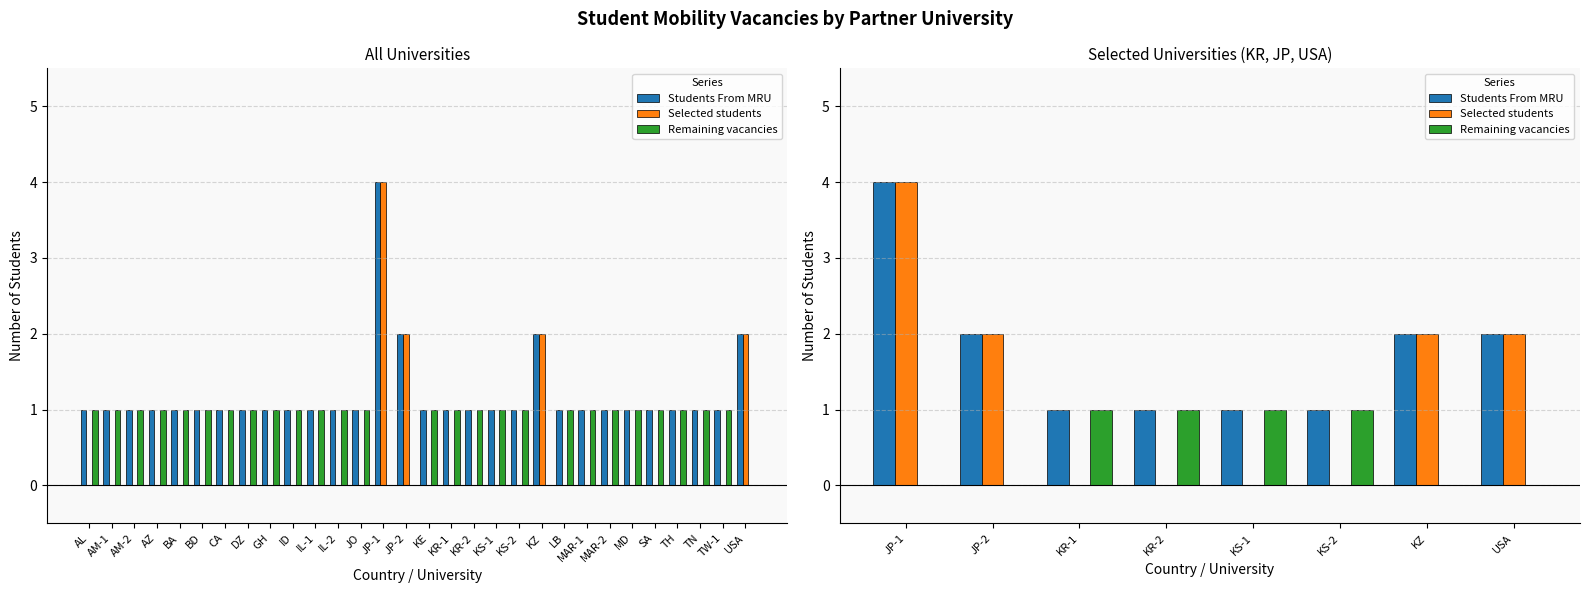

What is the lowest value of the Students From MRU series?

1